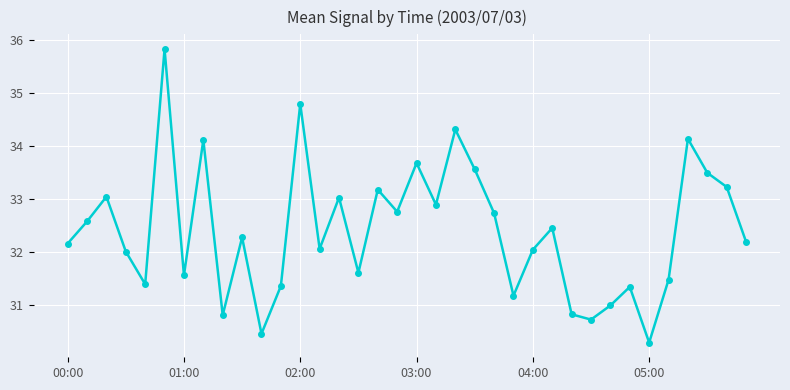

What is the greatest value displayed?

35.8